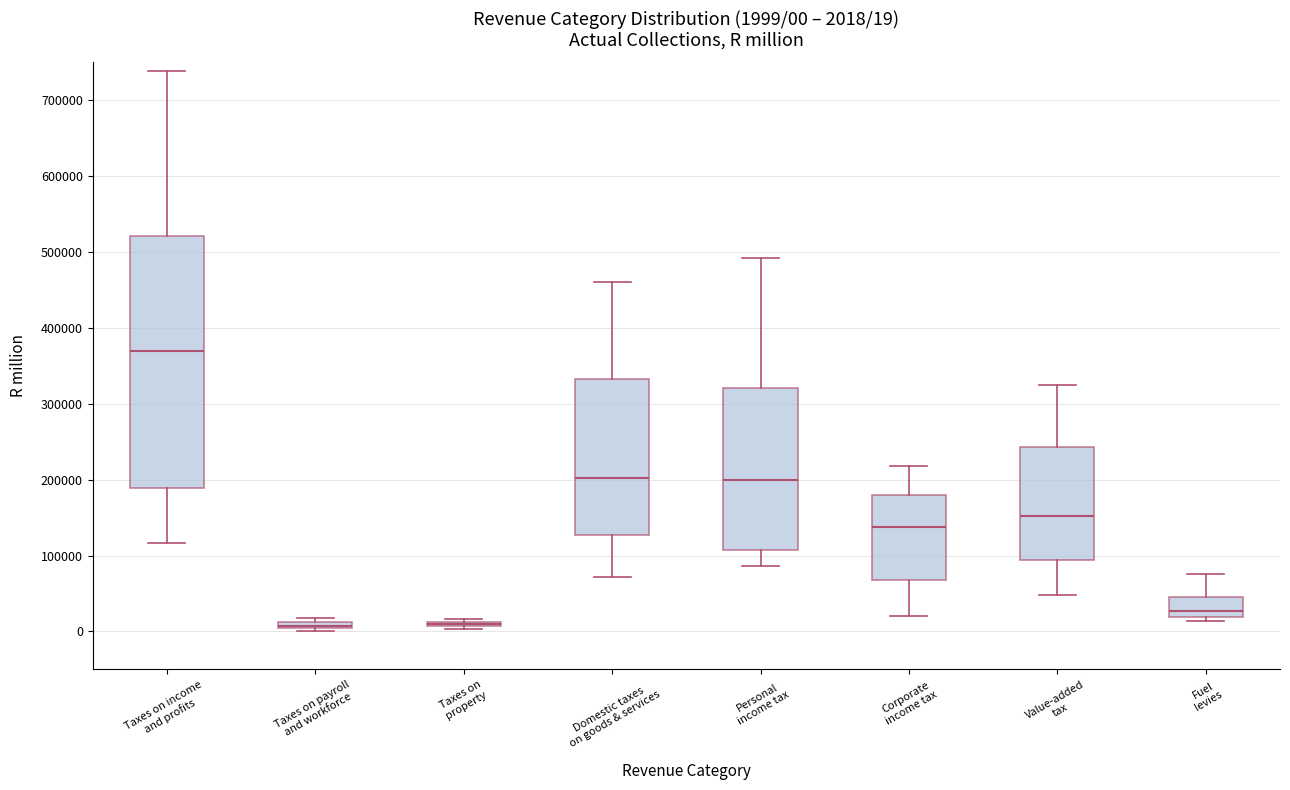

Which box is the tallest, from its lower edge to its upper edge?

Taxes on income and profits